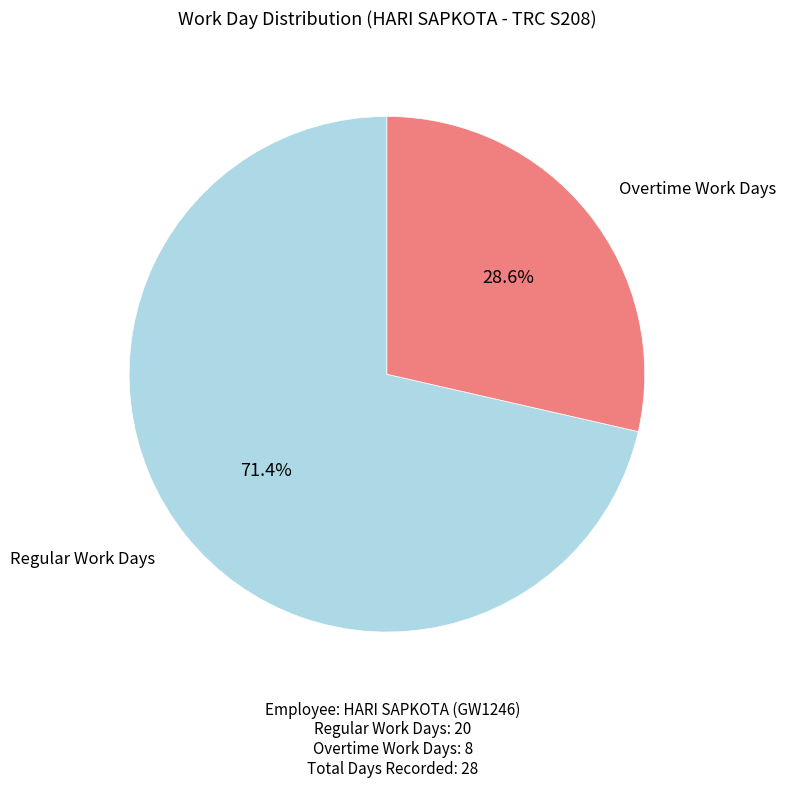

What is the largest slice in the pie chart?

Regular Work Days